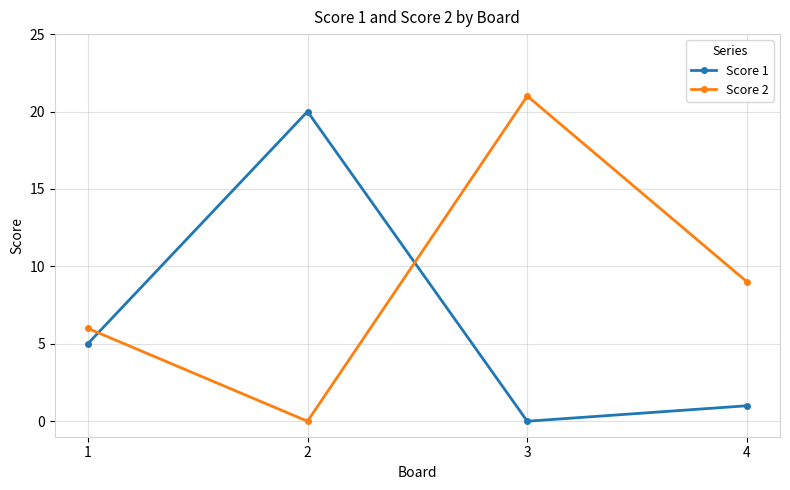

Is the value of Score 2 at 1 greater than the value of Score 1 at 3?

Yes